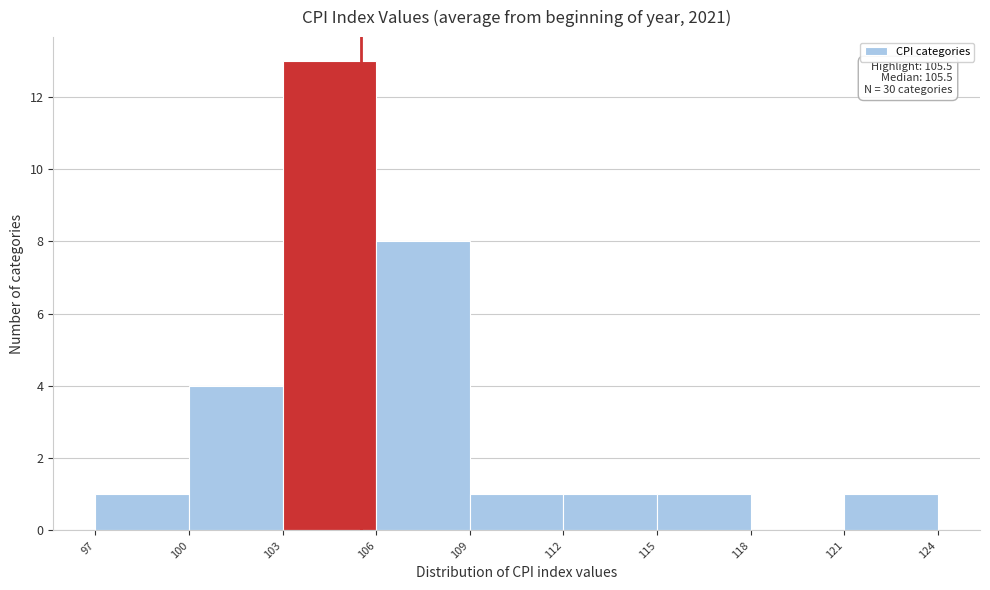

Which range on the x-axis has the tallest bar?

103 to 106